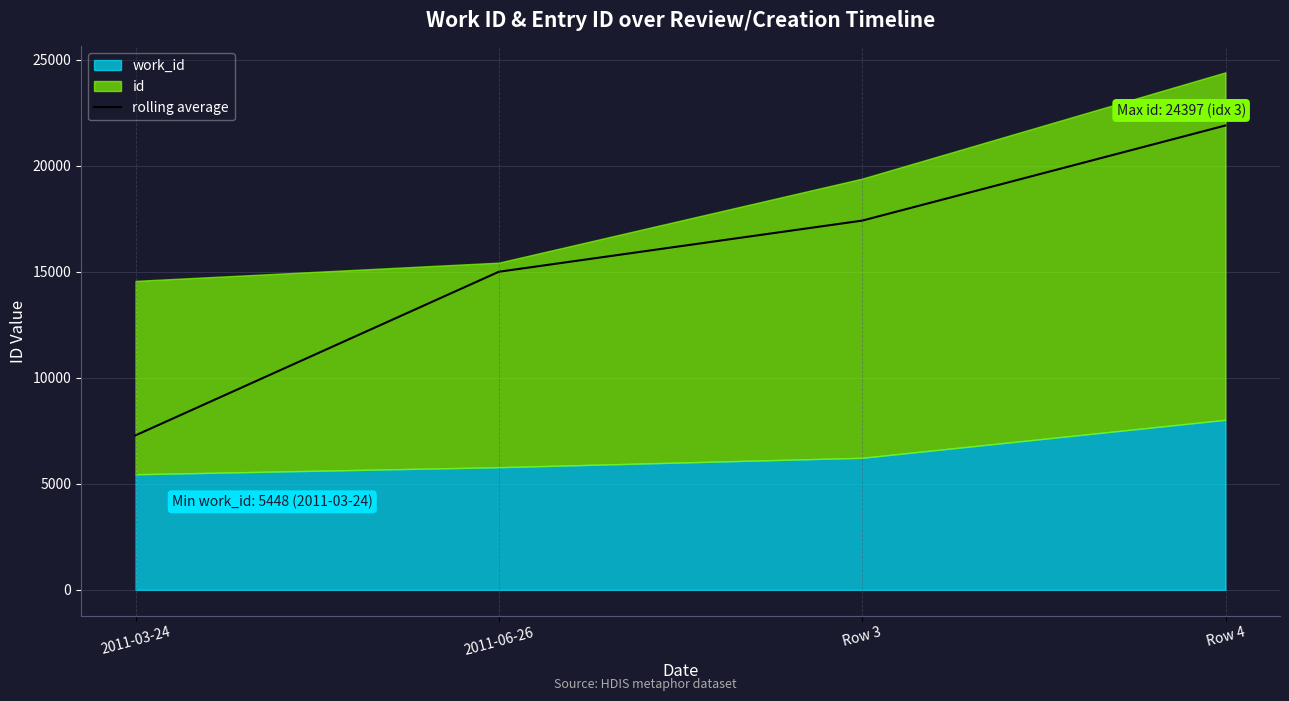

What is the average value?

15393.6